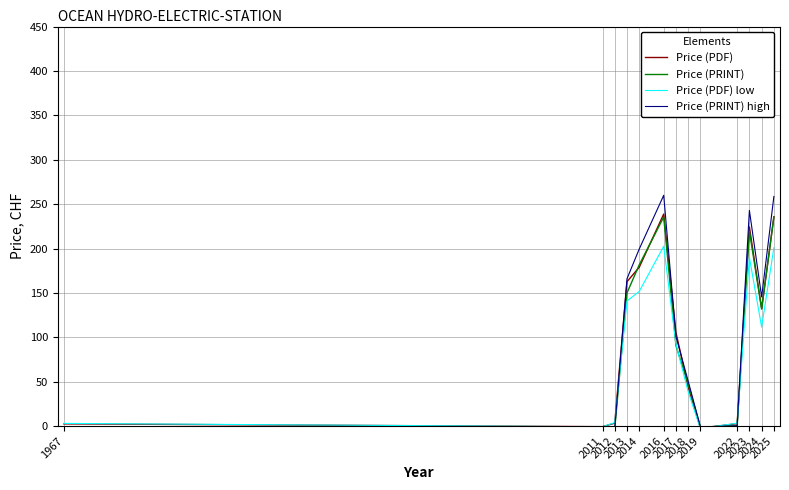

Which series ends up on top after the final intersection of Price (PRINT) high and Price (PDF) low?

Price (PRINT) high